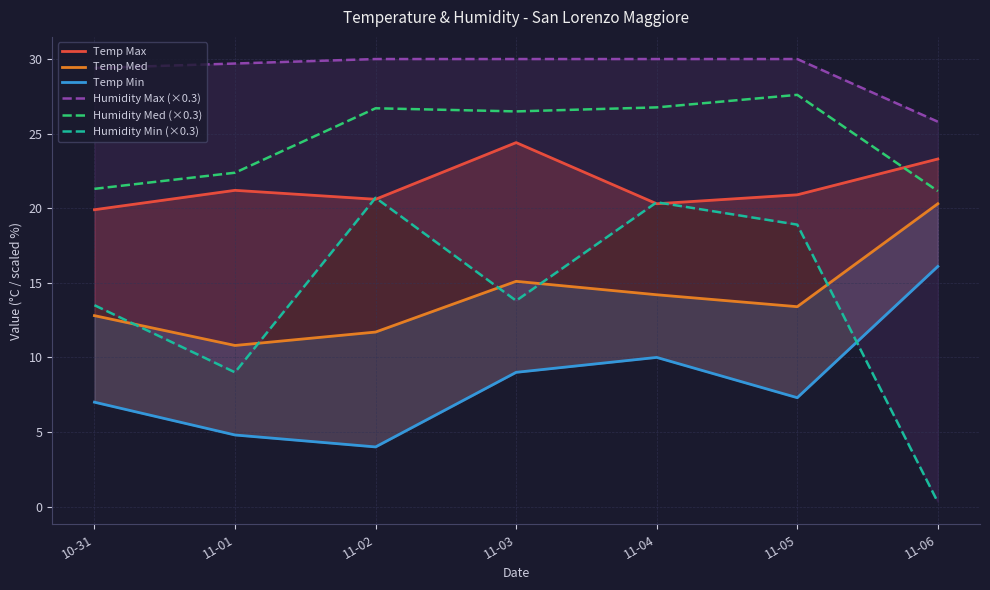

Which series changed the most between 10-31 and 11-05?

Humidity Med (×0.3)